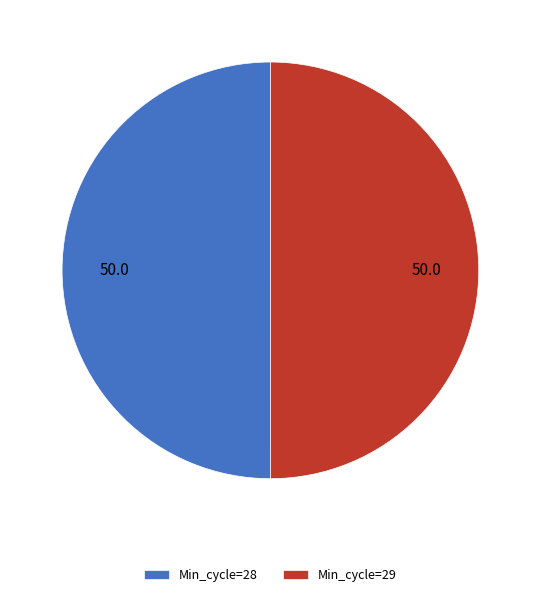

Combined, do Min_cycle=28 and Min_cycle=29 account for over 50%?

Yes